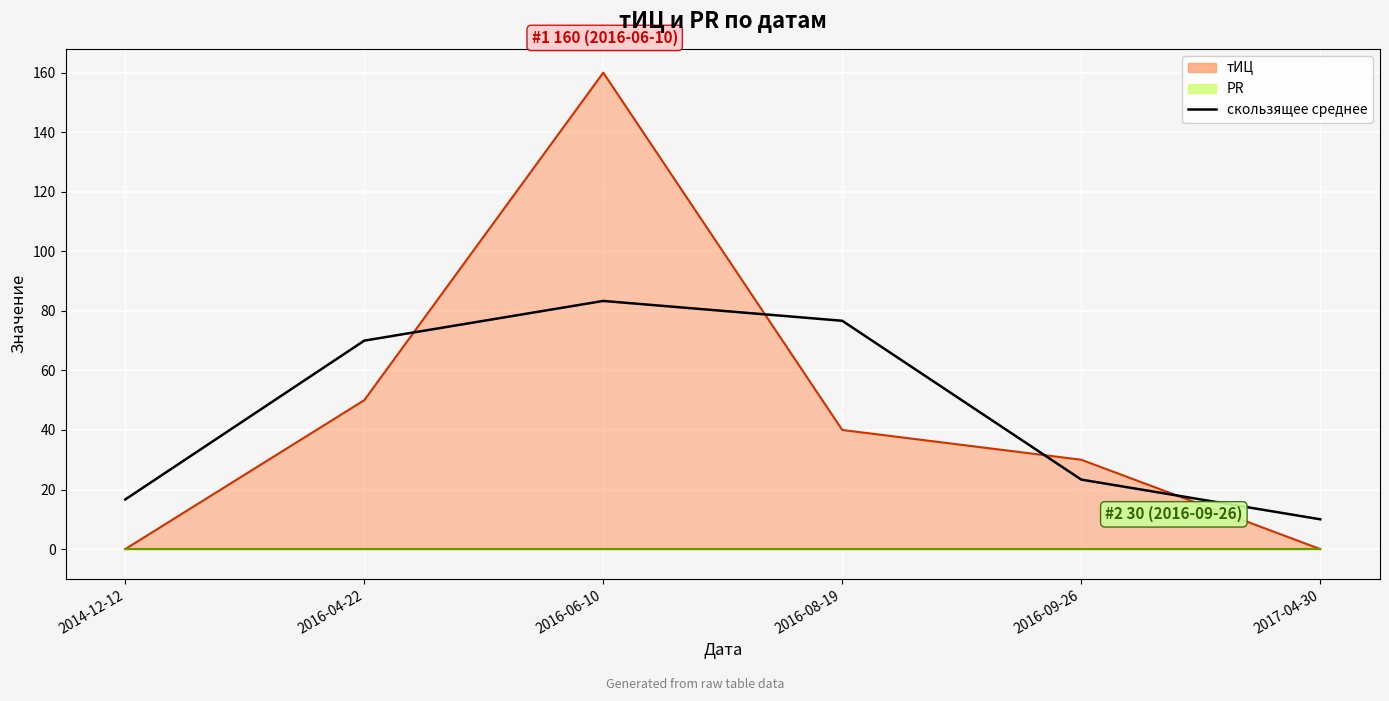

What is the label of the 6th point from the left?

2017-04-30